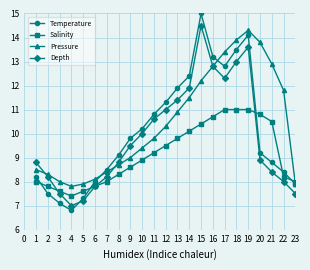

What are all the series names shown in the legend?

Temperature, Salinity, Pressure, Depth